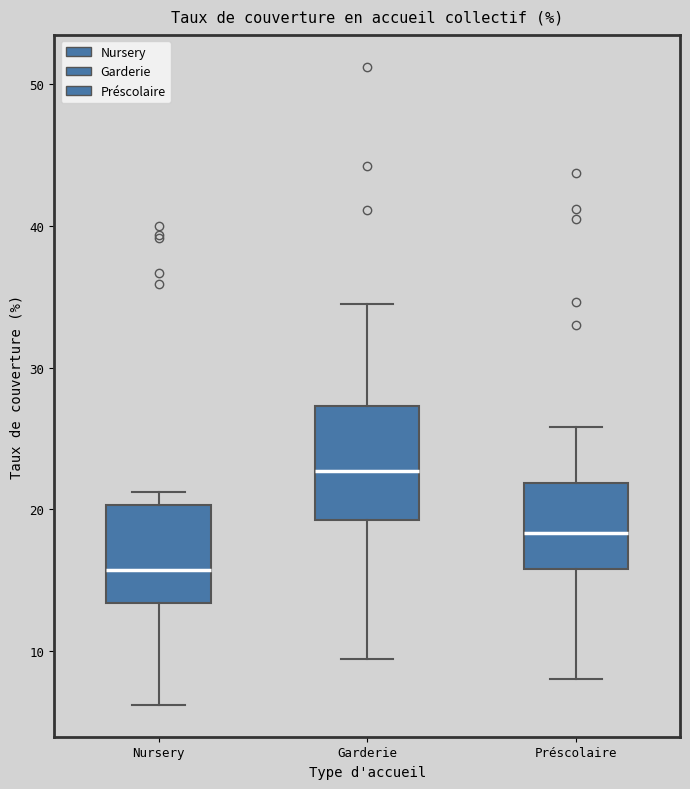

Where does the upper whisker of the box for Garderie end on the y-axis? The values are not printed on the chart, so give them approximately, as read against the axis.

34